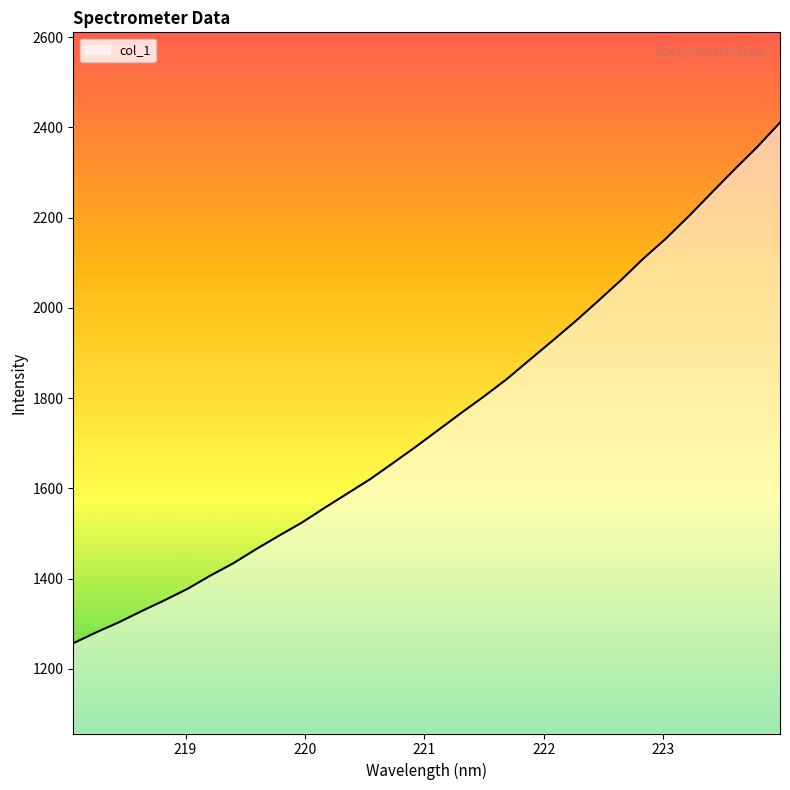

What is the difference between the maximum and minimum values?

1154.0